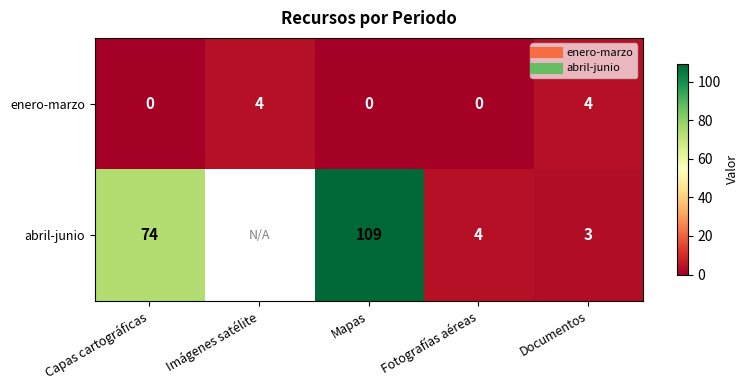

What is the difference between the maximum and minimum values in the enero-marzo series?

4.0